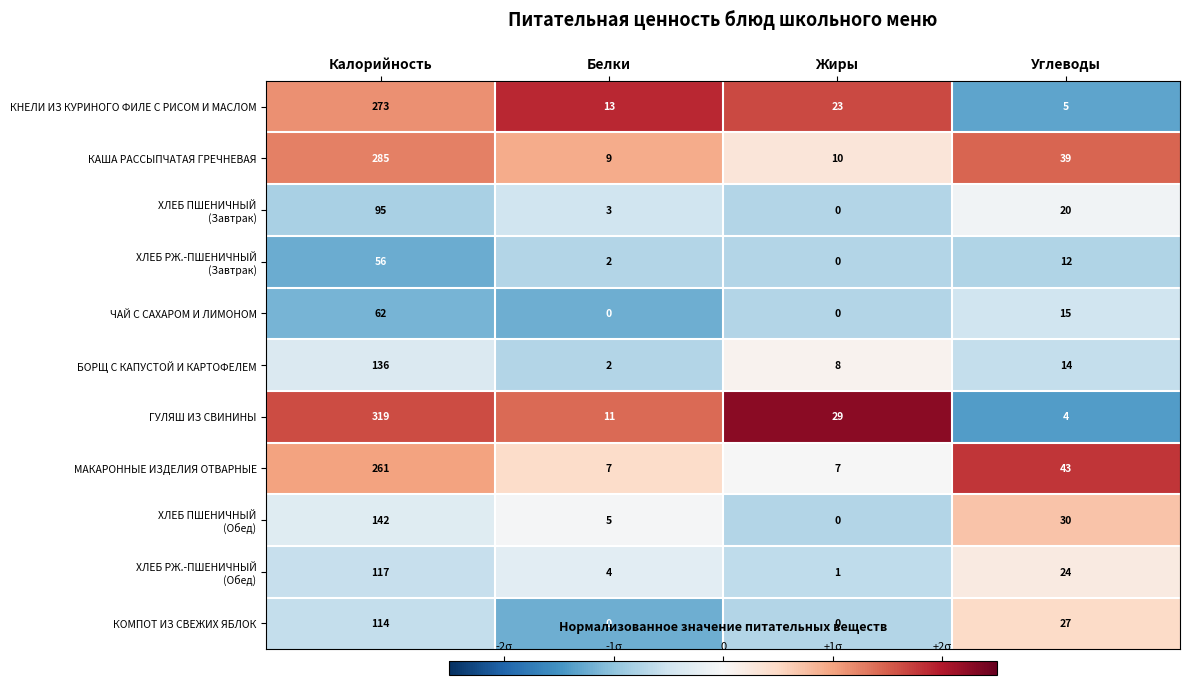

The КНЕЛИ ИЗ КУРИНОГО ФИЛЕ С РИСОМ И МАСЛОМ series shows 2 at Углеводы. True or false?

False